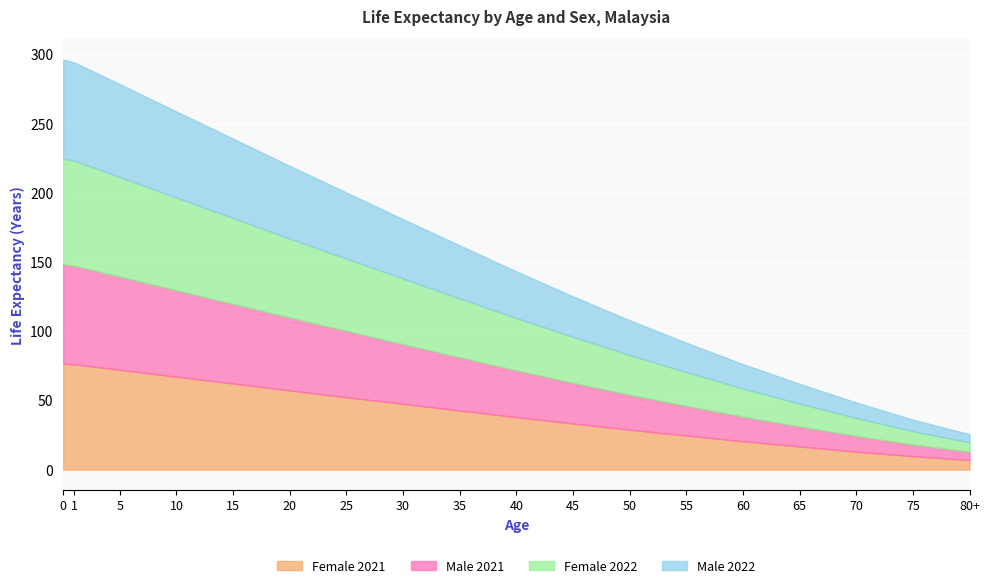

What are all the series names shown in the legend?

Female 2021, Male 2021, Female 2022, Male 2022